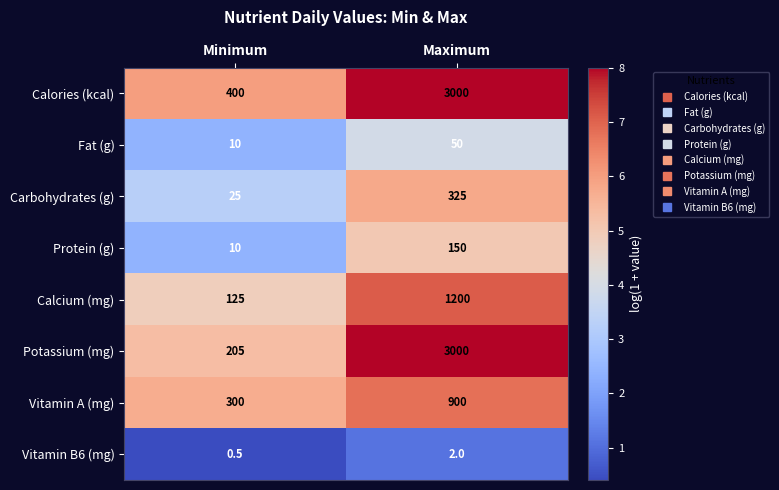

Is it true that Calories (kcal) equals 971.6 at Maximum?

False